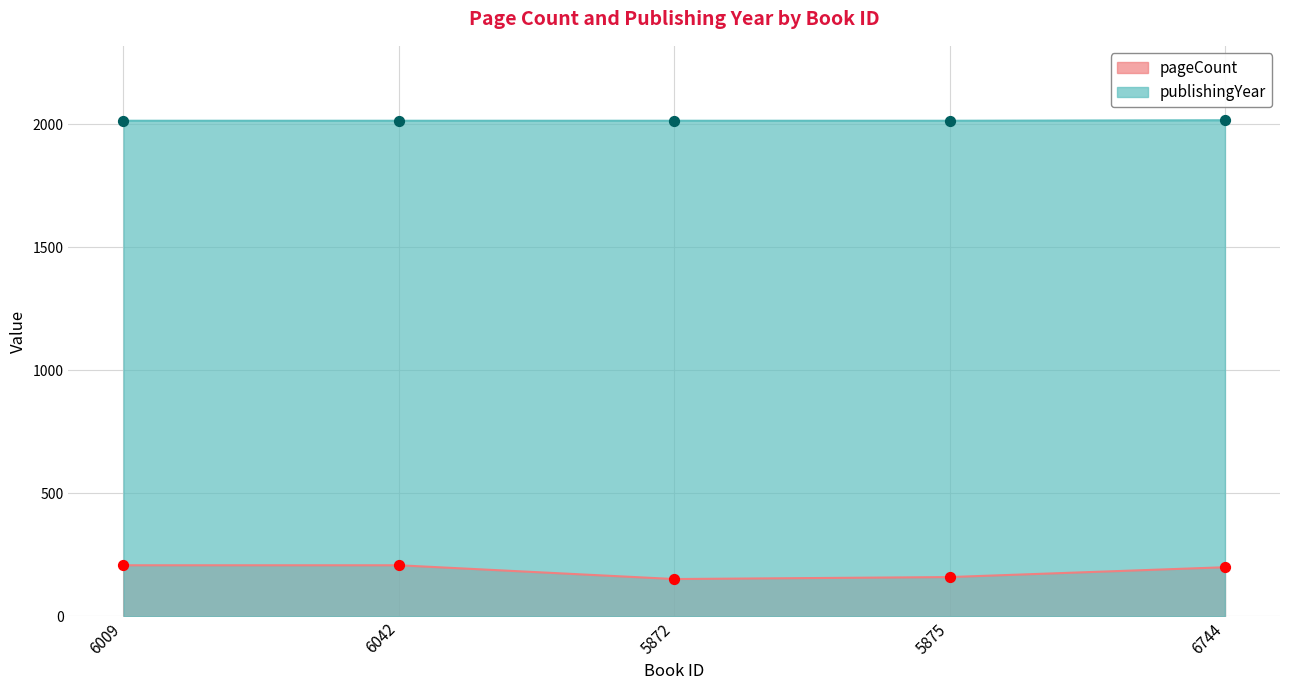

What are all the series names shown in the legend?

pageCount, publishingYear